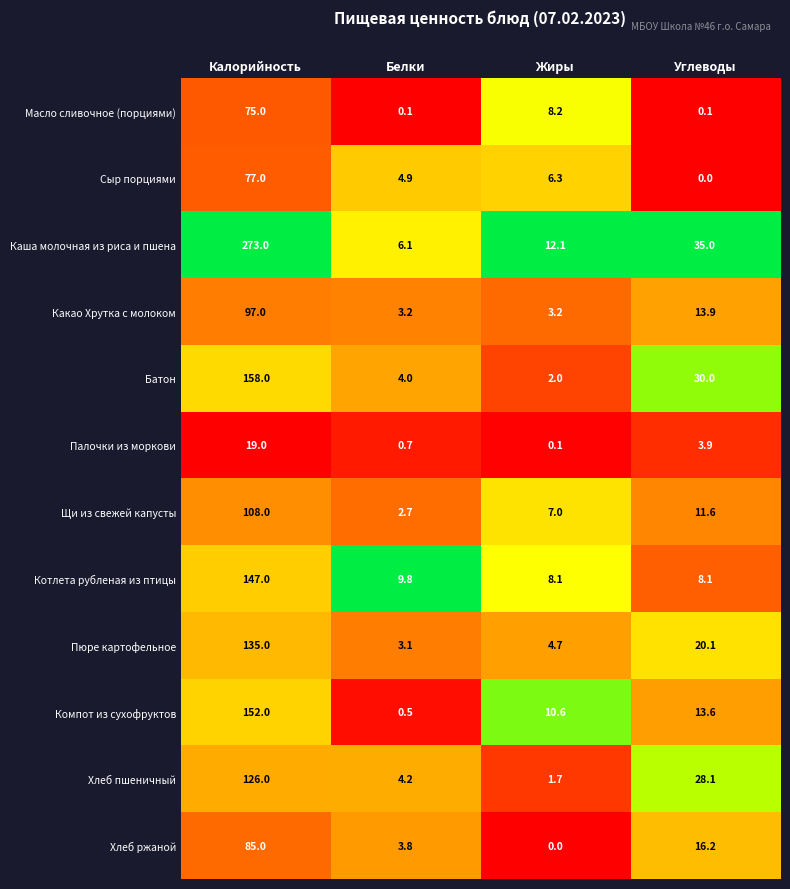

Where does the Масло сливочное (порциями) series first go above 8?

Калорийность